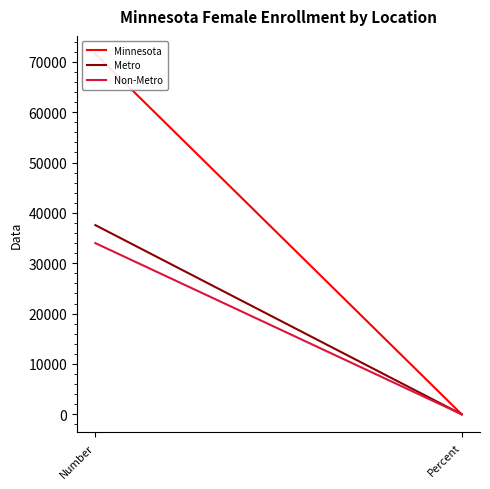

What is the maximum value shown in the chart?

71572.0